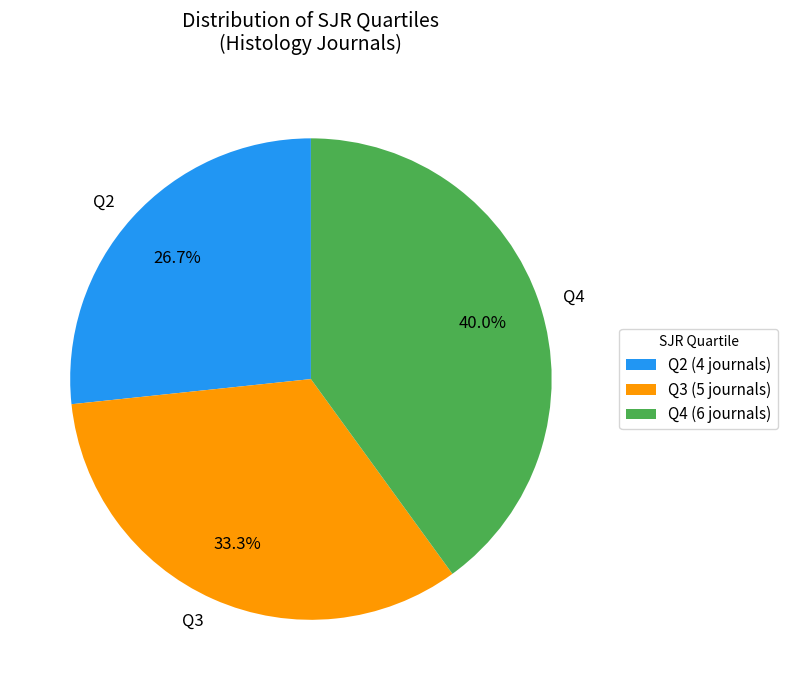

Does Q2 account for over 50% of the chart?

No